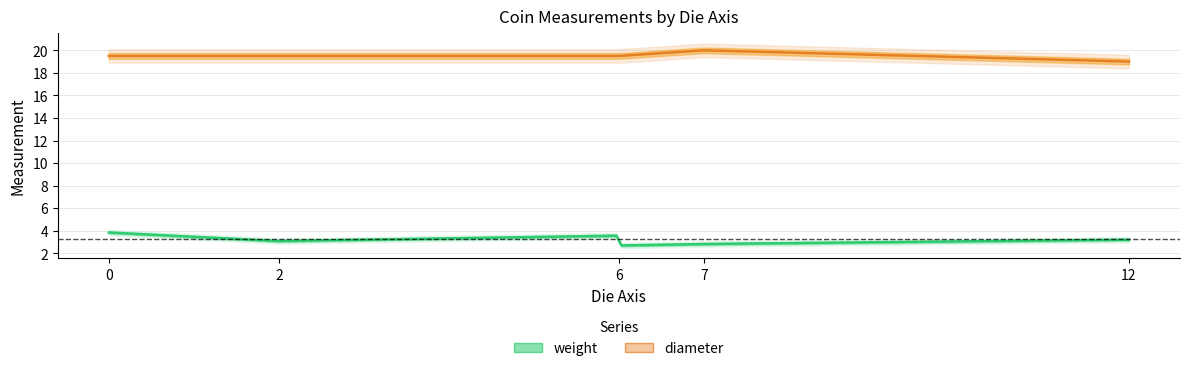

What is the sum of the diameter values at 2 and 7?

39.5